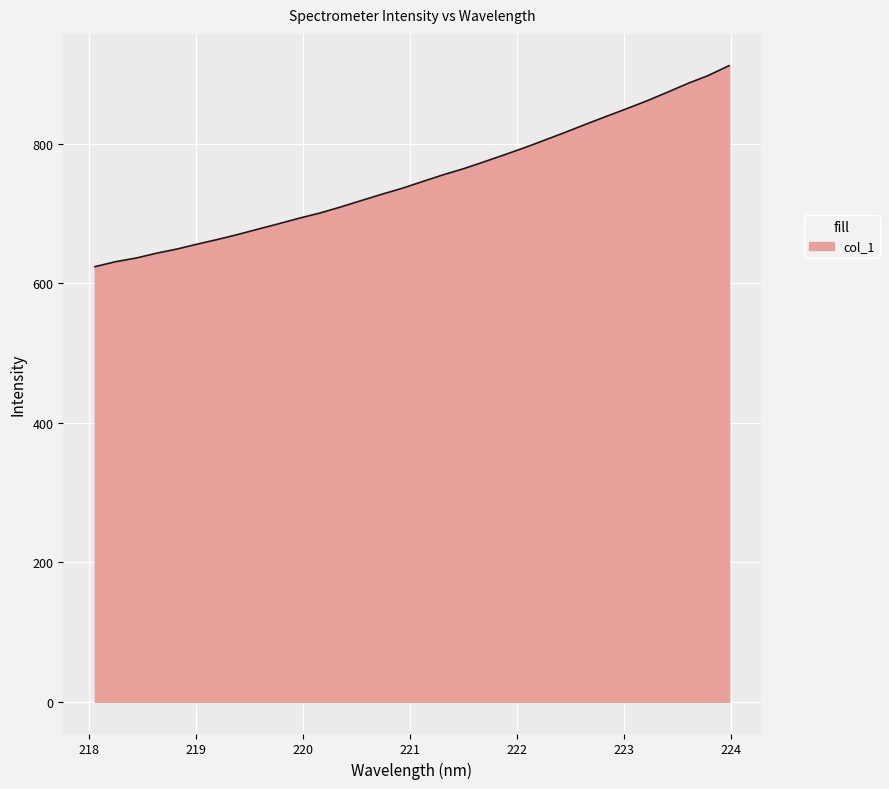

What is the minimum value shown in the chart?

623.5